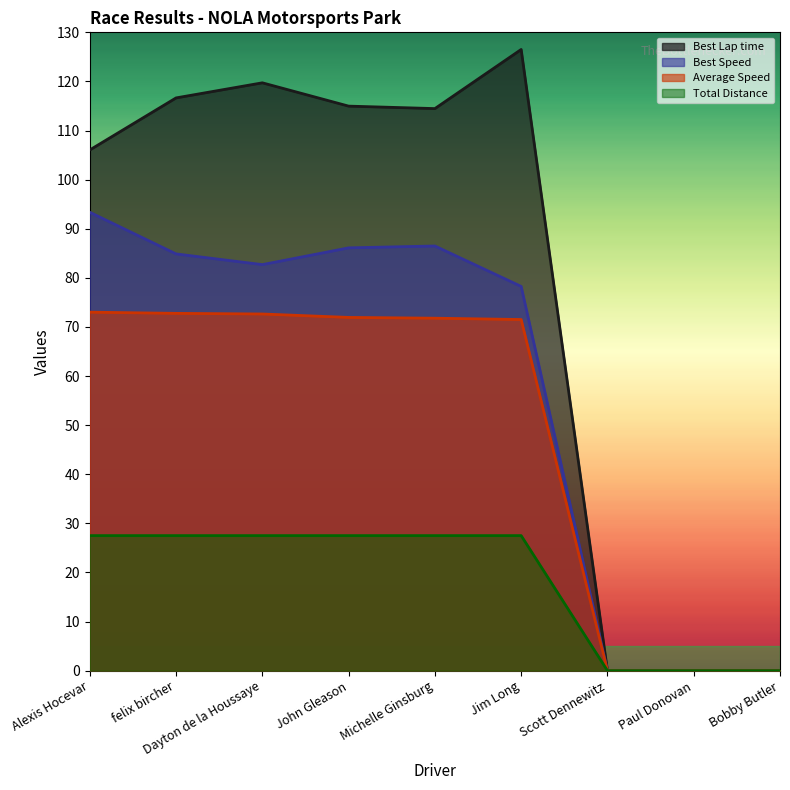

What is the highest value of the Best Speed series?

93.4